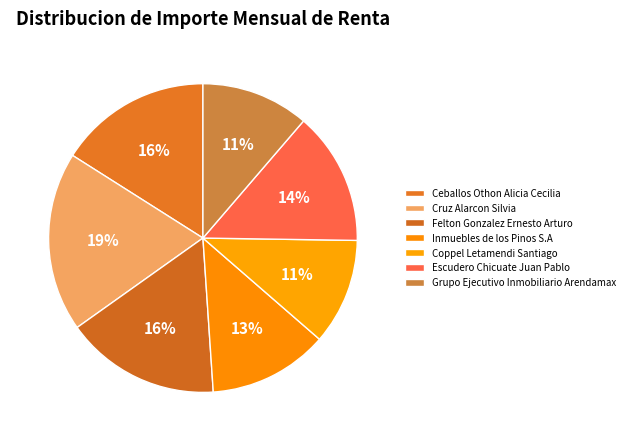

What is the change in value from Coppel Letamendi Santiago to Escudero Chicuate Juan Pablo?

+4477.0